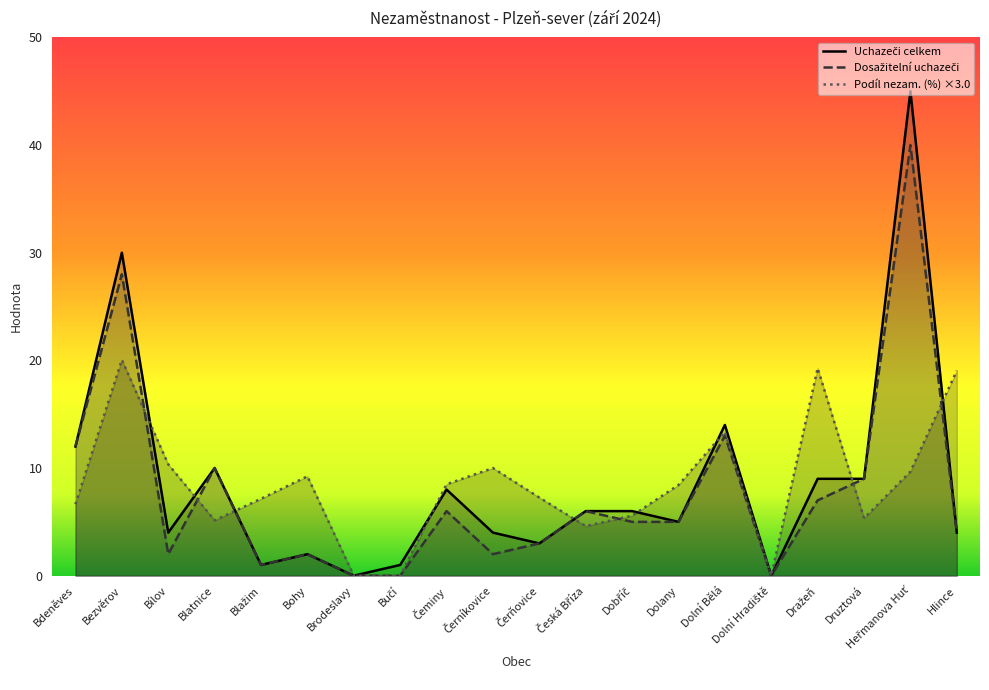

List the series in order of their overall mean, lowest first.

Dosažitelní uchazeči, Podíl nezam. (%), Uchazeči celkem